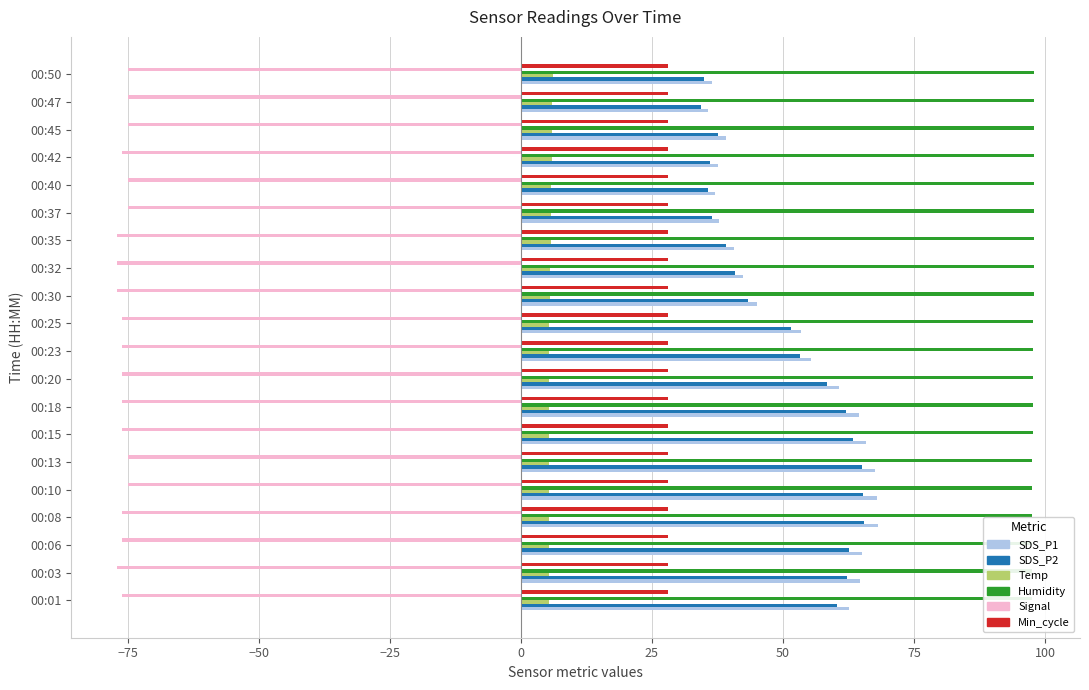

What is the greatest value displayed?

97.9